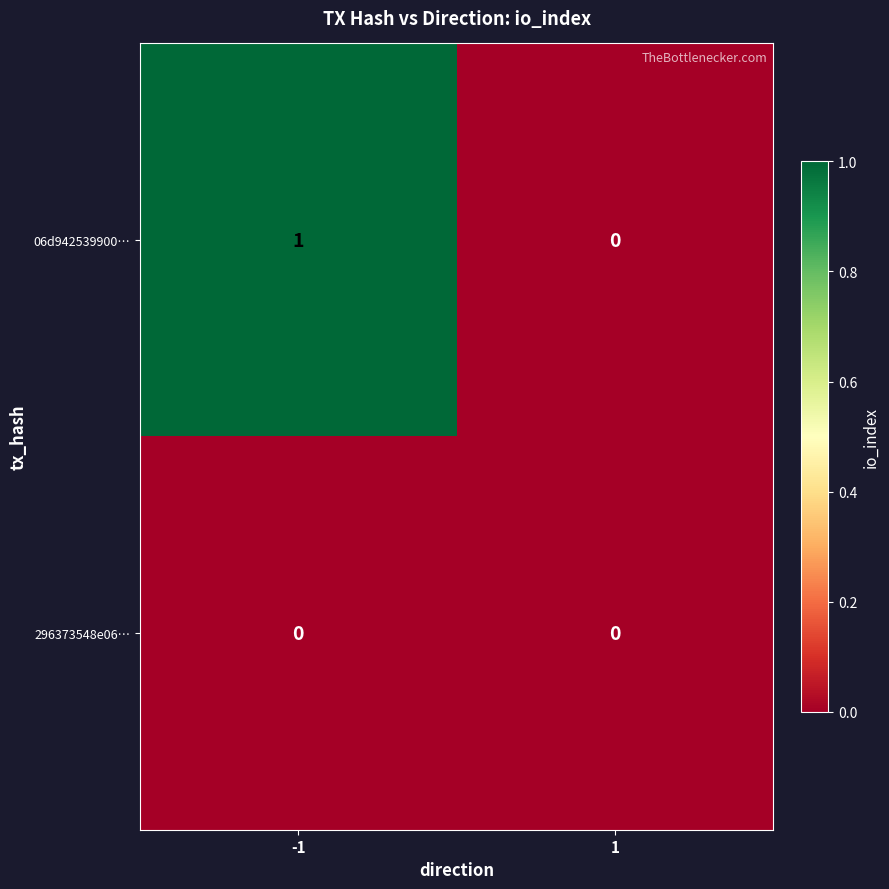

Between -1 and 1, which series saw the biggest shift?

06d942539900…